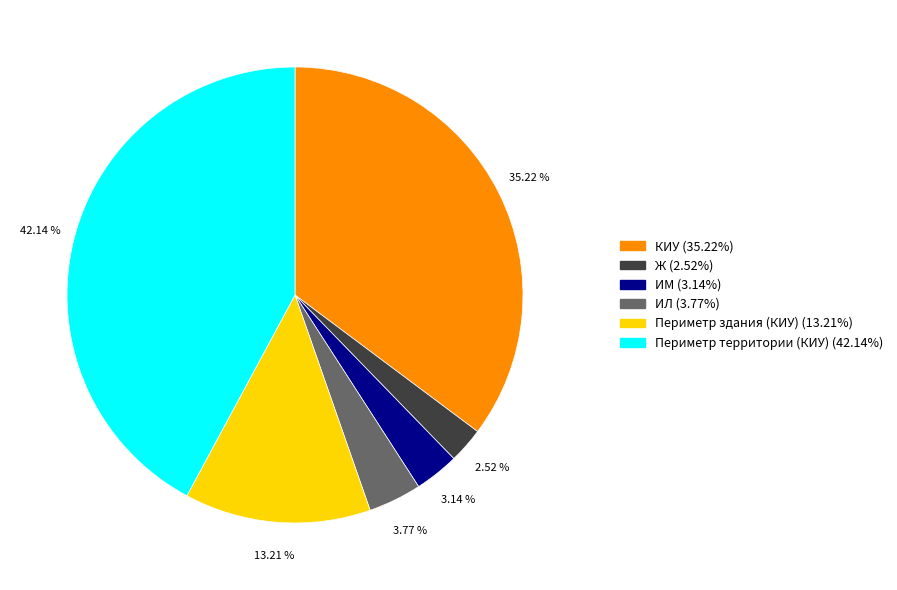

To the nearest percent, what portion does КИУ represent?

35%